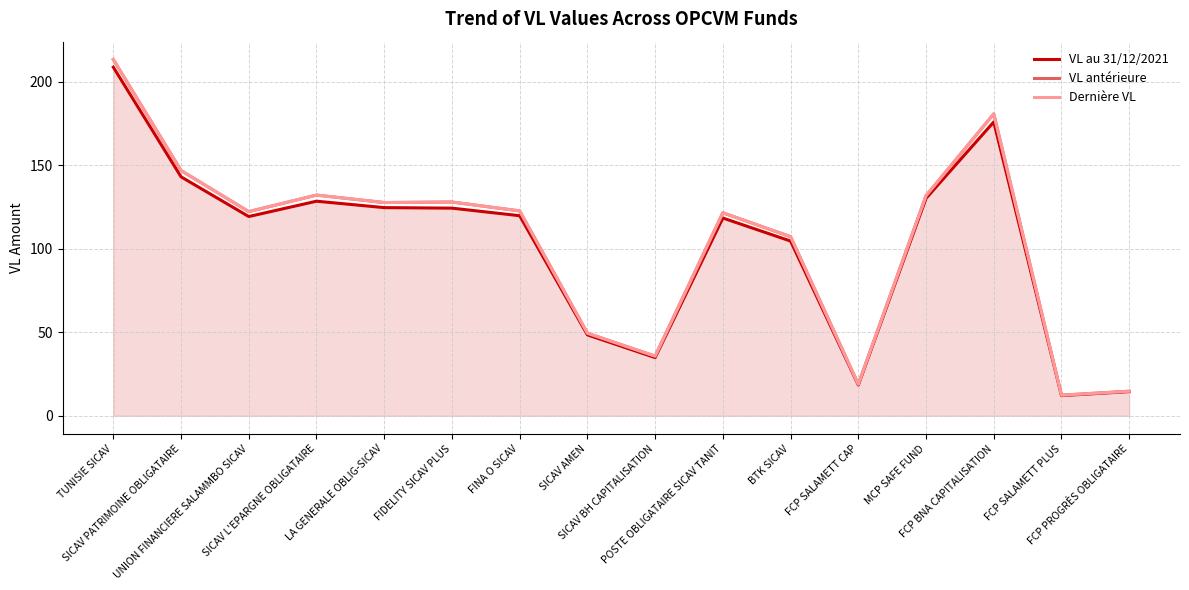

What is the lowest value of the VL antérieure series?

12.3